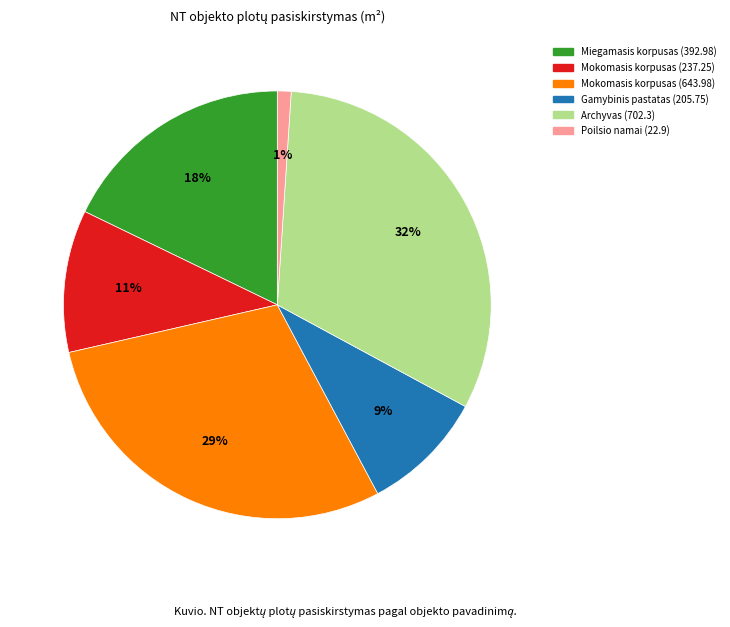

Count the number of slices in the pie.

6